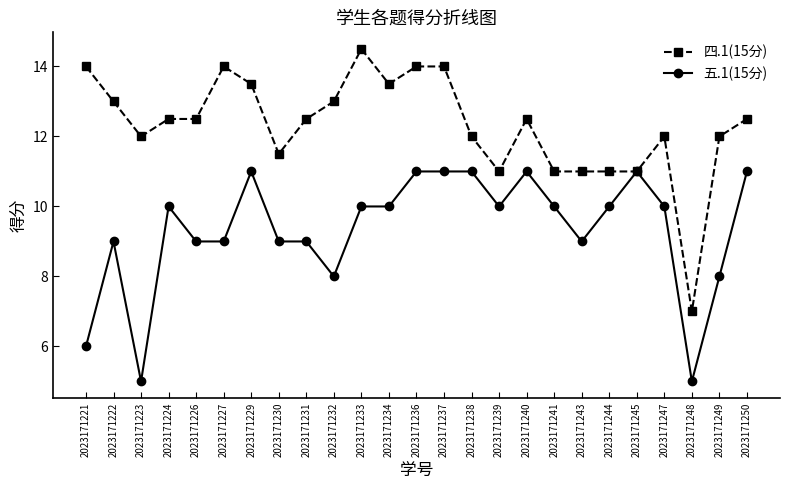

Is the value of 五.1(15分) at 2023171234 greater than the value of 四.1(15分) at 2023171241?

No